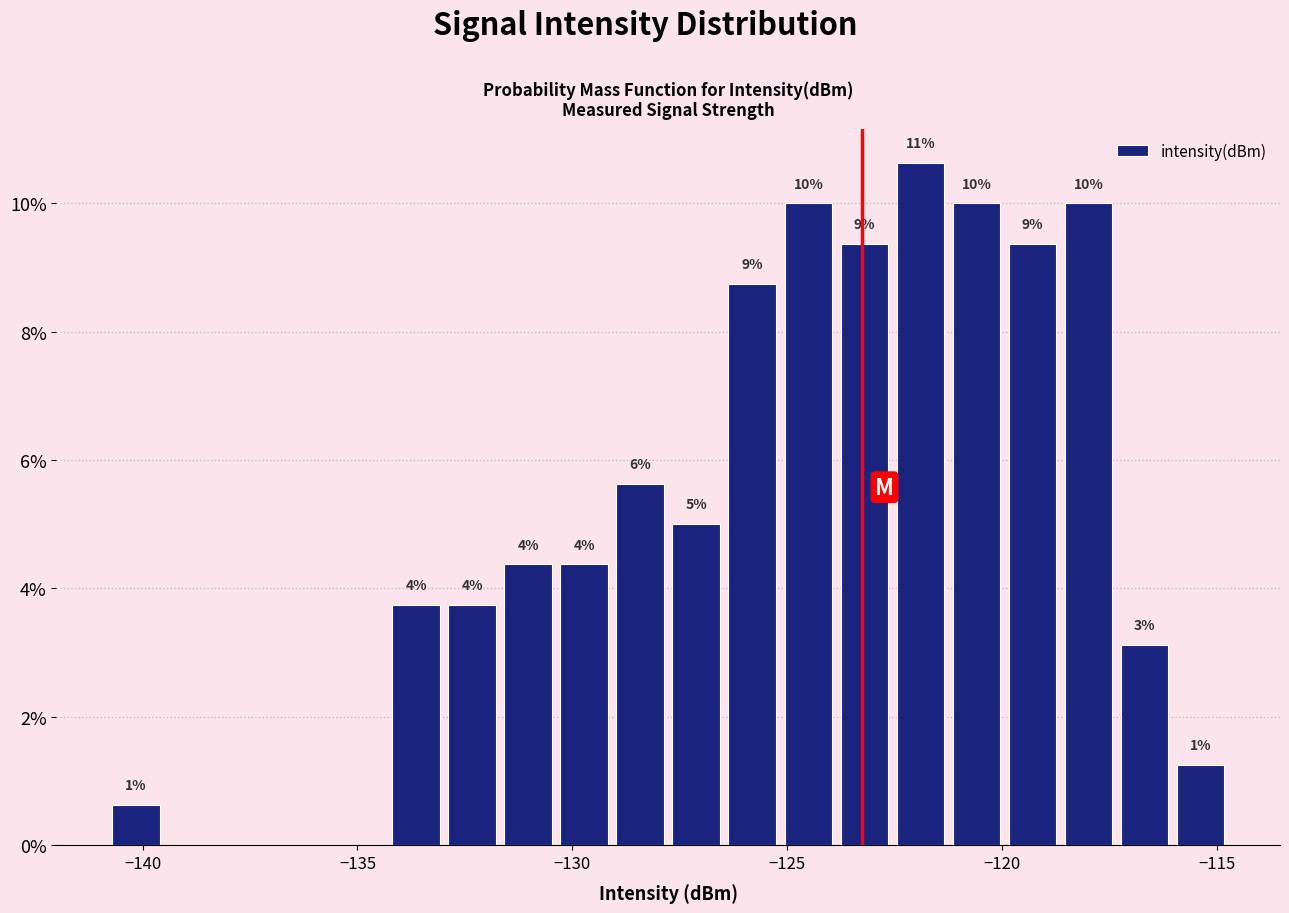

Around what value on the x-axis is the tallest bar? Give the approximate position of its centre, as read against the axis.

-122.0